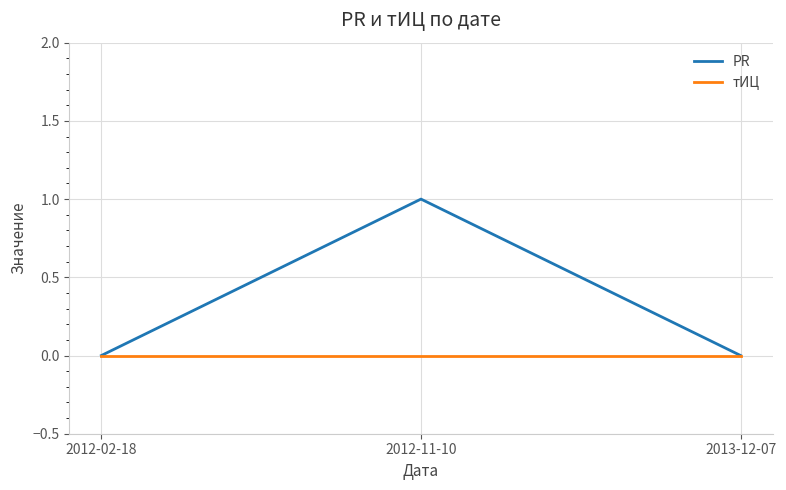

What position from the left is 2013-12-07?

3